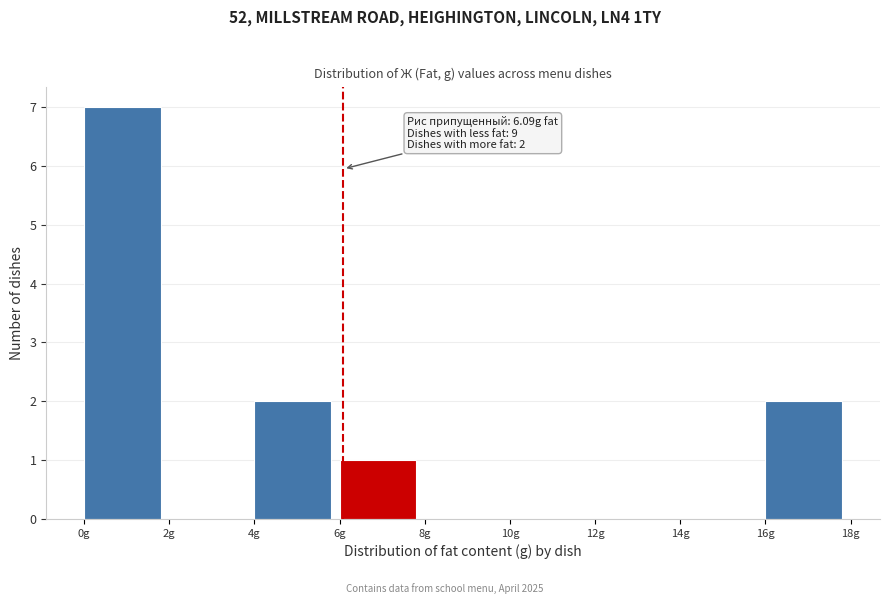

Over which range of the x-axis is the bar tallest?

0 to 2